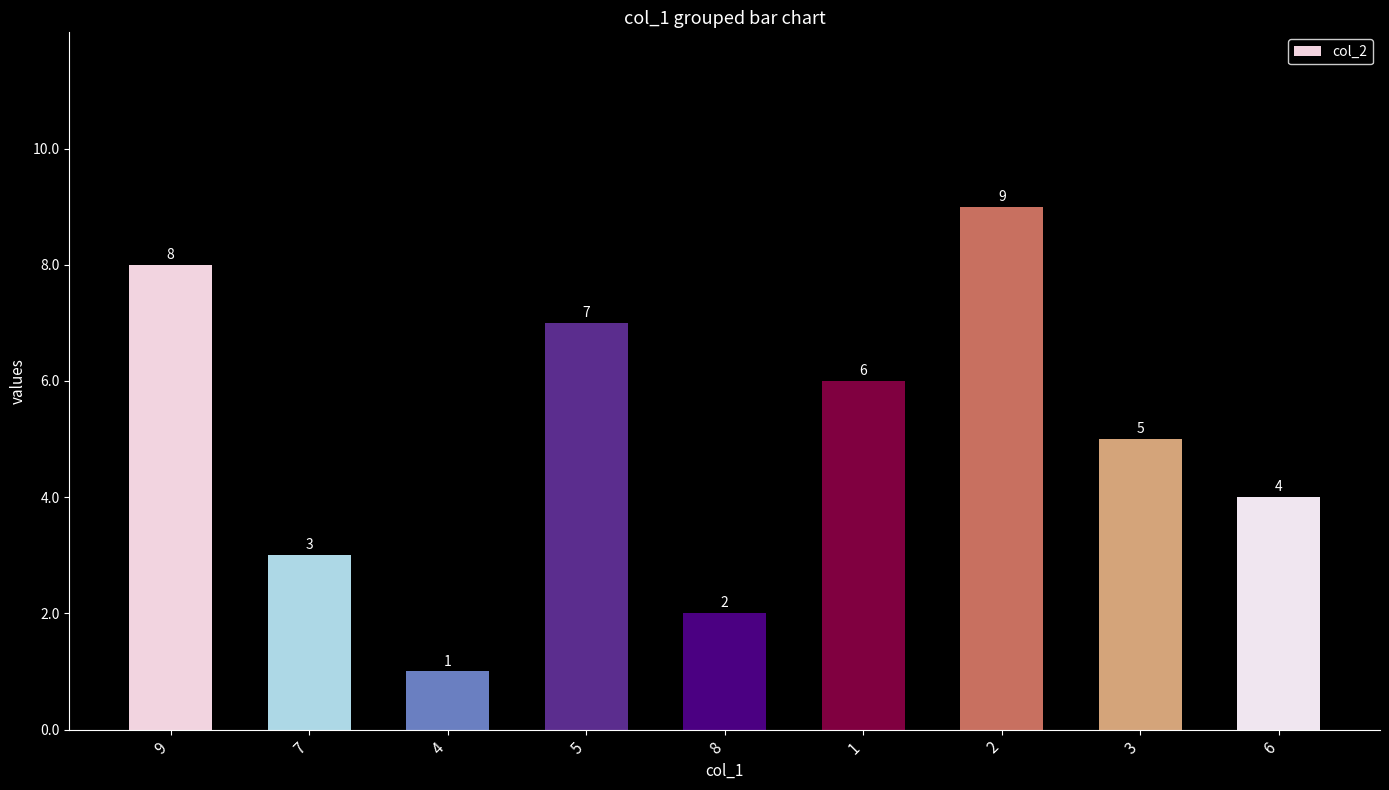

What is the approximate value at 3?

5